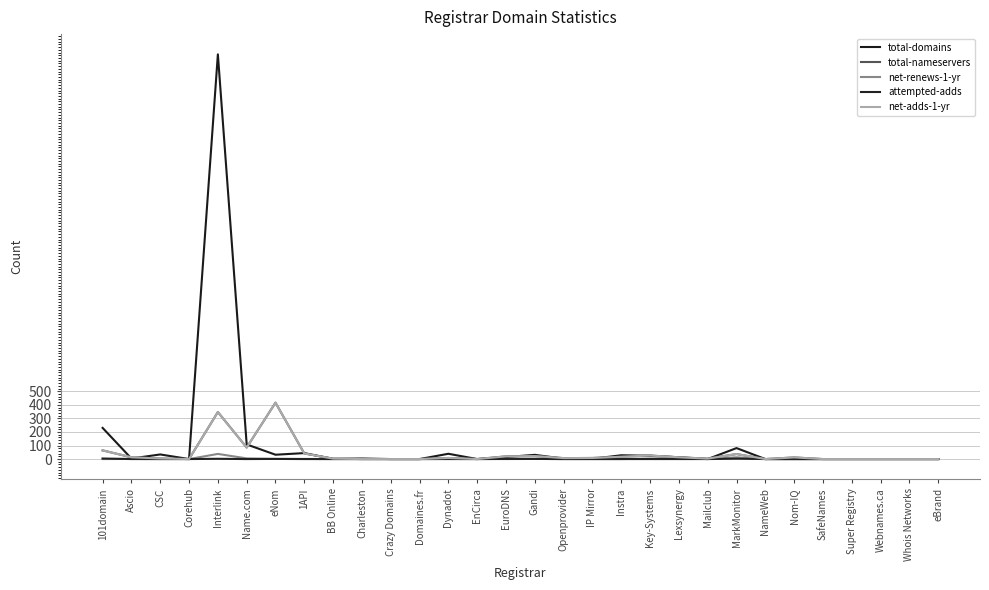

What position from the right is 101domain?

30